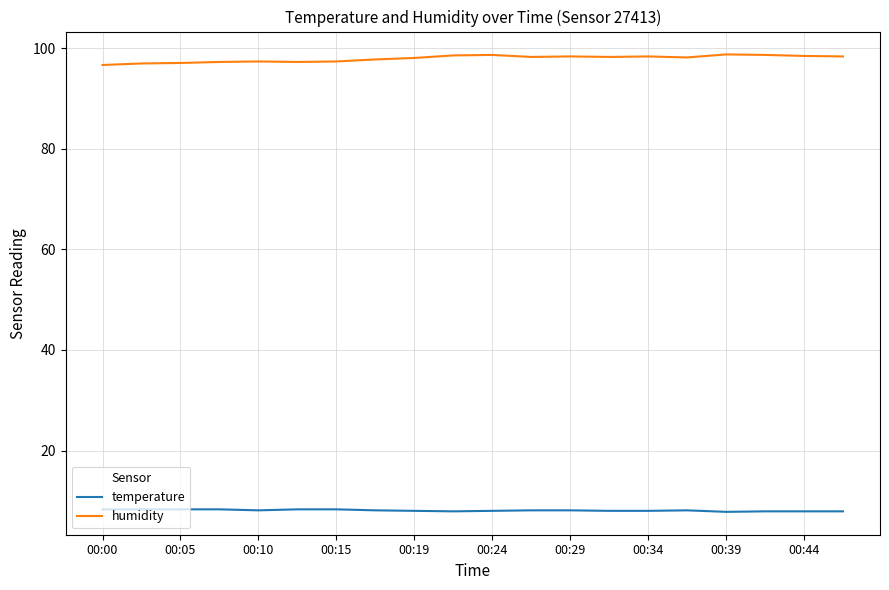

What is the minimum value for temperature?

7.8